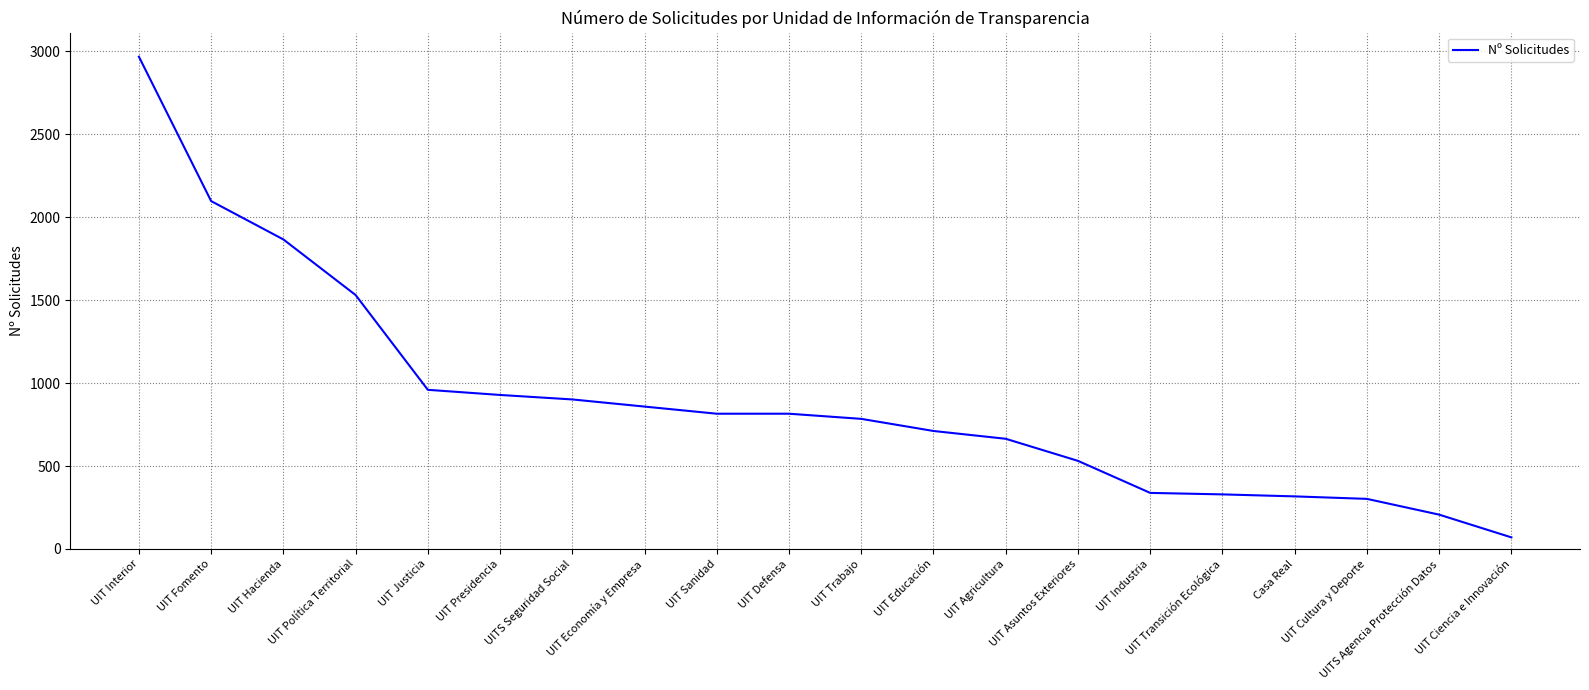

What is the smallest value displayed?

70